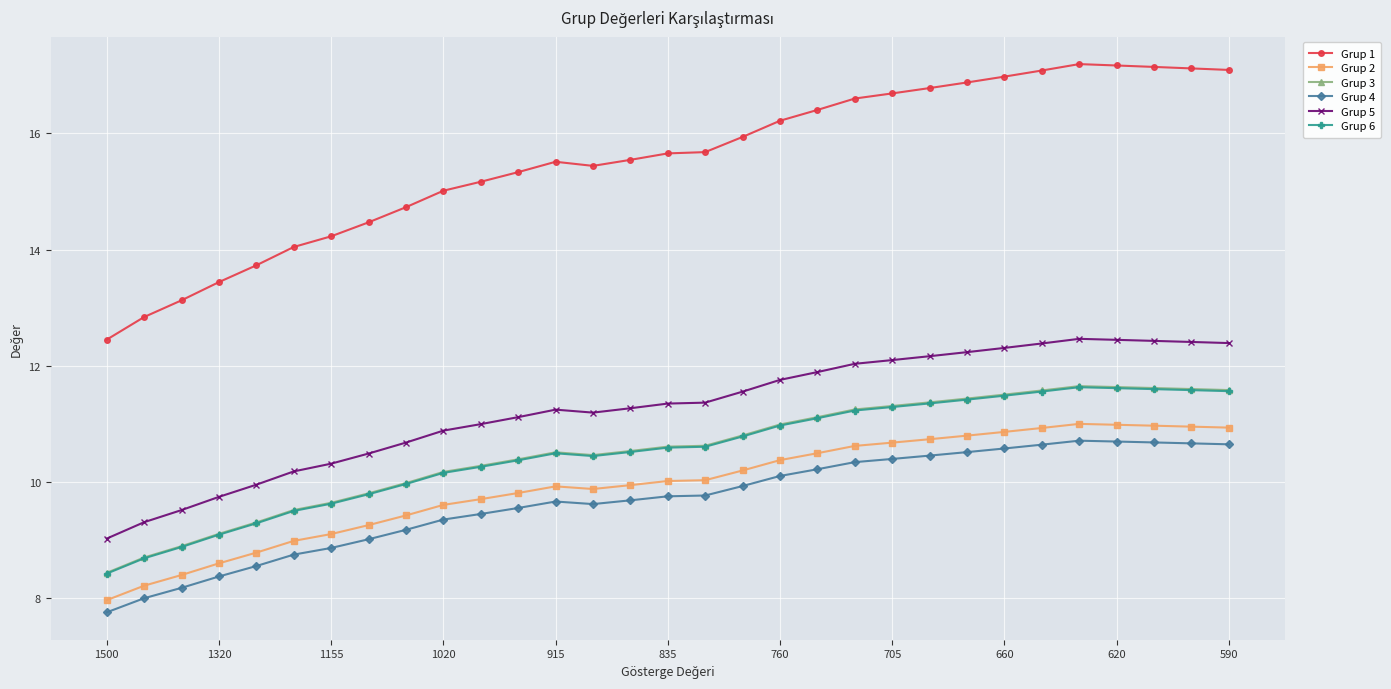

What is the sum of all Grup 6 values?

325.9